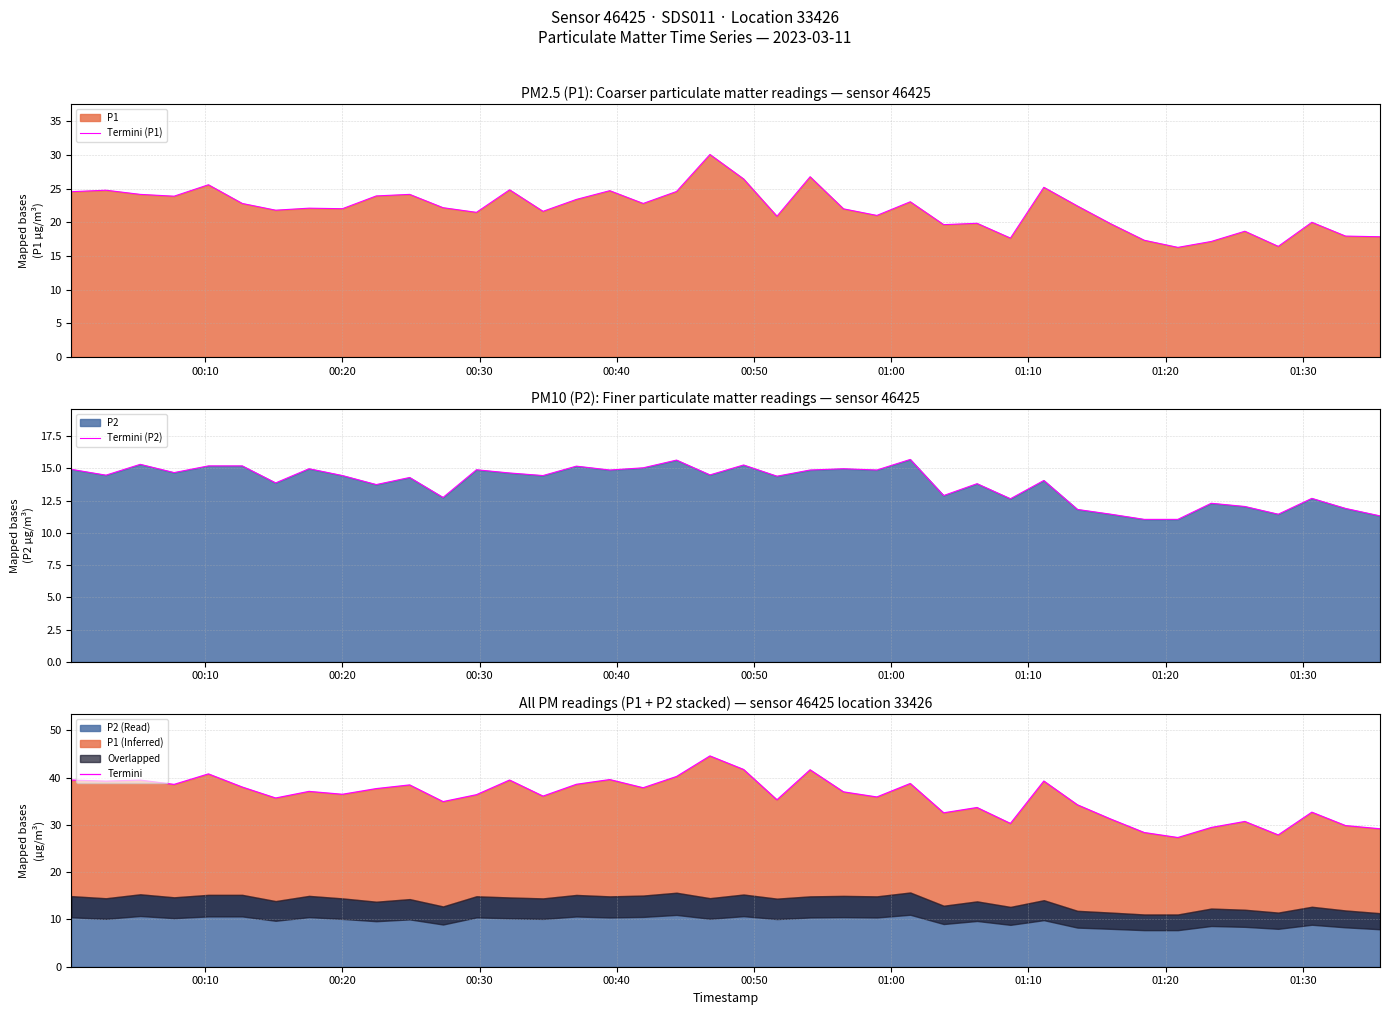

What is the highest value of the Termini (P2) series?

15.7